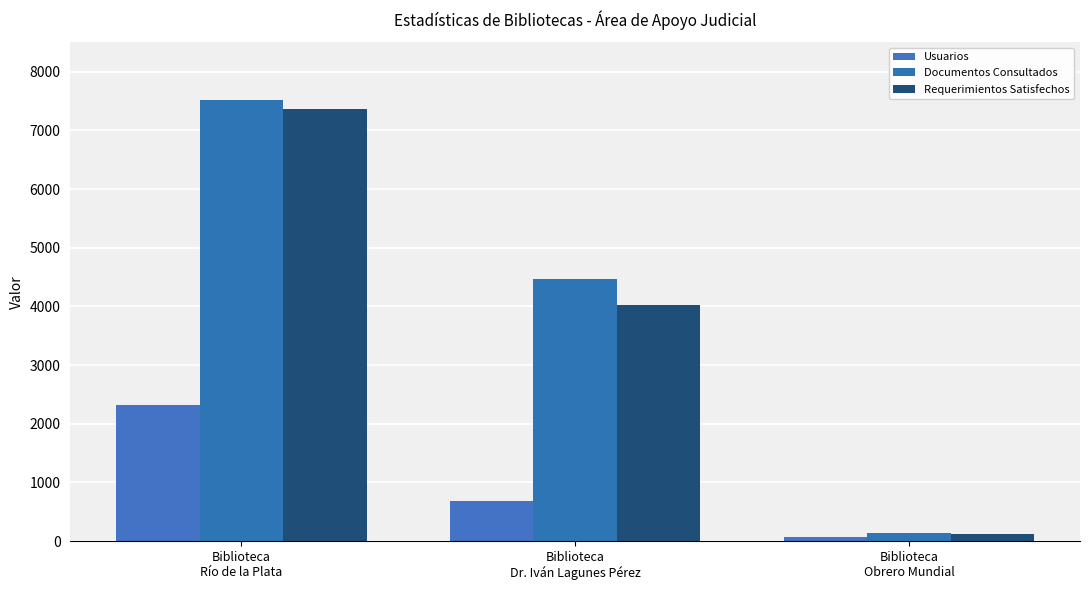

At how many categories does at least one series exceed 3595?

2